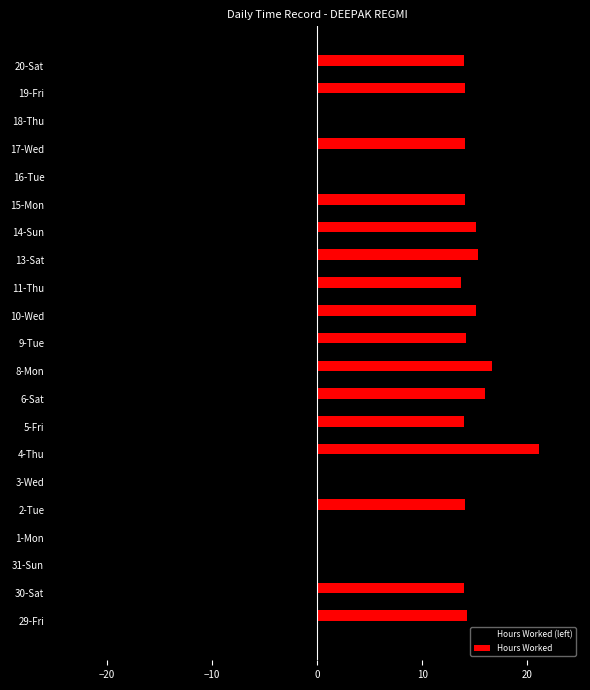

How many series are shown in this chart?

2